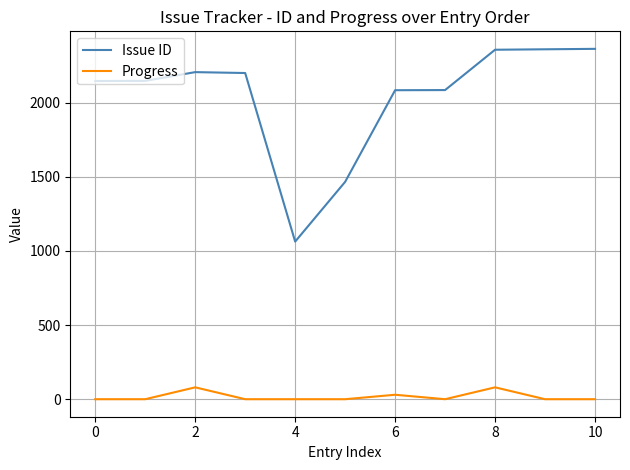

Which series has the largest total across all categories?

Issue ID